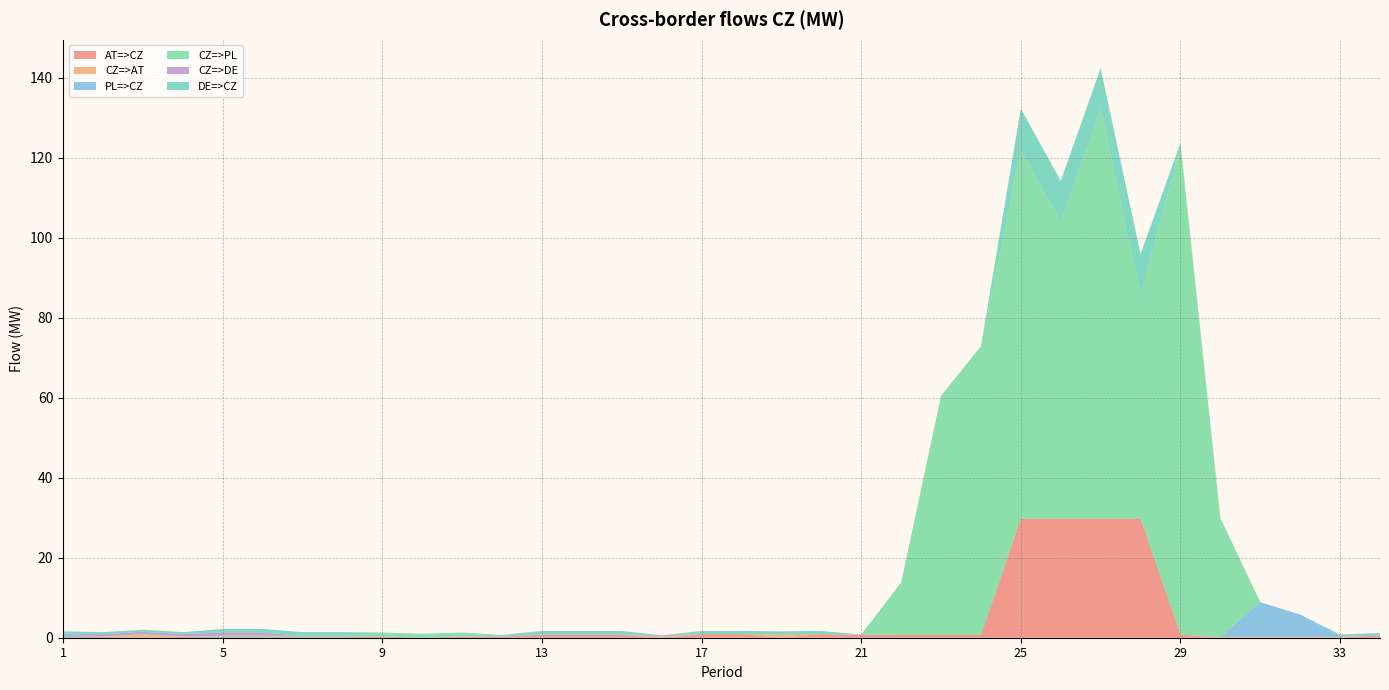

Reading left to right, list all the values displayed in this chart.

AT=>CZ: 1=0.2	2=0.2	3=0.0	4=0.2	5=0.2	6=0.2	7=0.2	8=0.2	9=0.3	10=0.0	11=0.3	12=0.3	13=0.7	14=0.7	15=0.7	16=0.0	17=0.9	18=0.9	19=0.0	20=0.9	21=0.7	22=0.7	23=0.7	24=0.7	25=29.8	26=29.8	27=29.8	28=29.8	29=0.8	30=0.0	31=0.0	32=0.0	33=0.0	34=0.6
CZ=>AT: 1=0.0	2=0.0	3=0.8	4=0.0	5=0.0	6=0.0	7=0.0	8=0.0	9=0.0	10=0.0	11=0.0	12=0.0	13=0.0	14=0.0	15=0.0	16=0.3	17=0.0	18=0.0	19=0.8	20=0.0	21=0.0	22=0.0	23=0.0	24=0.0	25=0.0	26=0.0	27=0.0	28=0.0	29=0.0	30=0.2	31=0.2	32=0.2	33=0.2	34=0.0
PL=>CZ: 1=0.9	2=0.0	3=0.0	4=0.0	5=0.0	6=0.0	7=0.0	8=0.0	9=0.0	10=0.0	11=0.0	12=0.2	13=0.0	14=0.0	15=0.0	16=0.0	17=0.0	18=0.0	19=0.0	20=0.0	21=0.1	22=0.0	23=0.0	24=0.0	25=0.0	26=0.0	27=0.0	28=0.0	29=0.0	30=0.0	31=8.7	32=5.6	33=0.2	34=0.2
CZ=>PL: 1=0.0	2=0.1	3=0.1	4=0.1	5=0.3	6=0.3	7=0.3	8=0.3	9=0.8	10=0.8	11=0.8	12=0.0	13=0.1	14=0.1	15=0.1	16=0.1	17=0.0	18=0.0	19=0.0	20=0.0	21=0.0	22=13.1	23=59.8	24=72.2	25=92.3	26=74.2	27=102.4	28=55.9	29=122.1	30=29.7	31=0.0	32=0.0	33=0.0	34=0.0
CZ=>DE: 1=0.0	2=0.6	3=0.6	4=0.6	5=0.8	6=0.8	7=0.0	8=0.0	9=0.0	10=0.0	11=0.0	12=0.0	13=0.0	14=0.0	15=0.0	16=0.2	17=0.0	18=0.0	19=0.0	20=0.0	21=0.0	22=0.0	23=0.0	24=0.0	25=0.0	26=0.0	27=0.0	28=0.0	29=0.0	30=0.0	31=0.0	32=0.0	33=0.0	34=0.0
DE=>CZ: 1=0.5	2=0.5	3=0.5	4=0.5	5=0.9	6=0.9	7=0.9	8=0.9	9=0.2	10=0.2	11=0.2	12=0.2	13=0.9	14=0.9	15=0.9	16=0.0	17=0.8	18=0.8	19=0.8	20=0.8	21=0.0	22=0.0	23=0.0	24=0.0	25=10.2	26=10.2	27=10.2	28=10.2	29=0.8	30=0.0	31=0.0	32=0.0	33=0.4	34=0.4